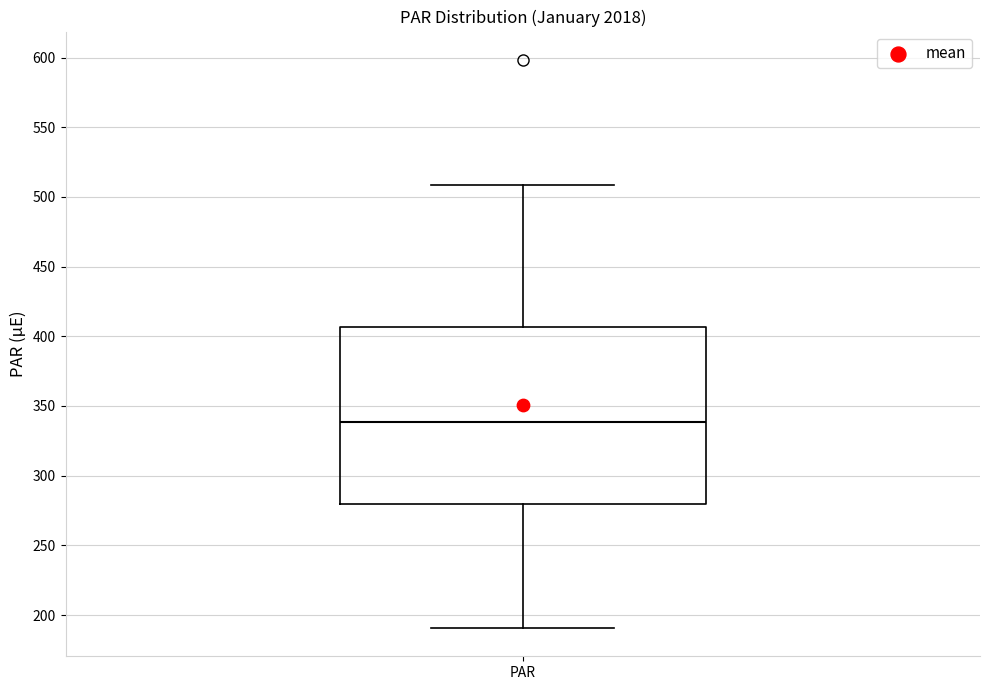

Where does the lower whisker of the box for PAR end on the y-axis? The values are not printed on the chart, so give them approximately, as read against the axis.

190